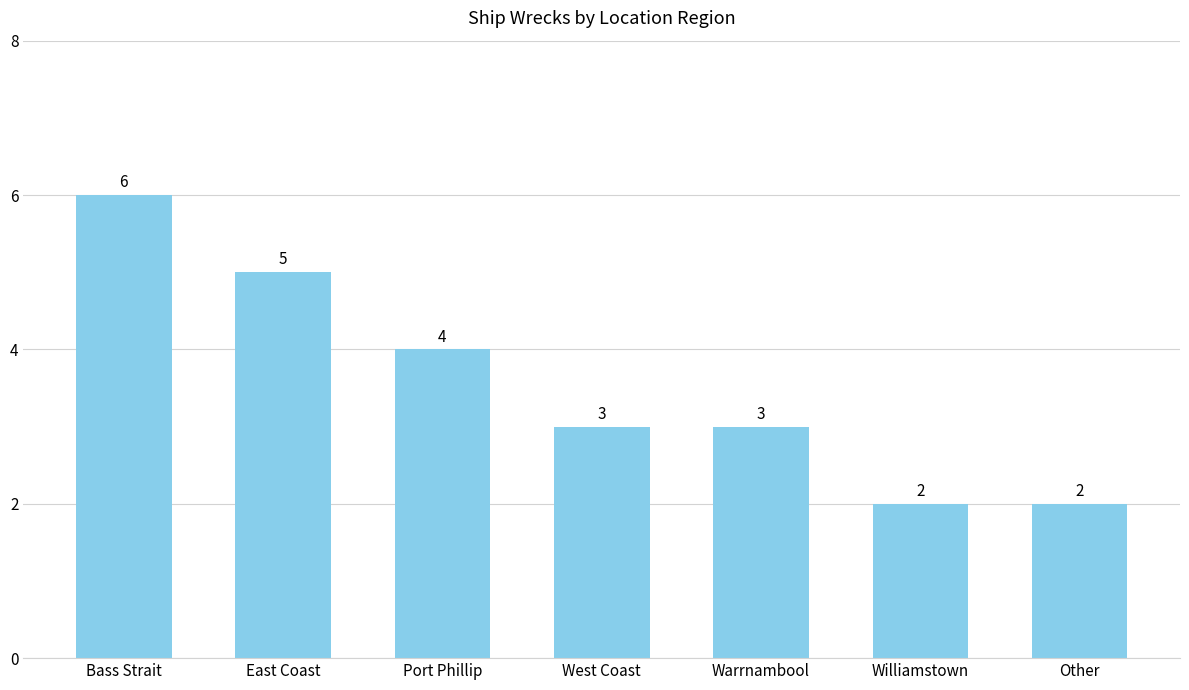

What is the ratio of the value at Other to the value at East Coast?

0.4